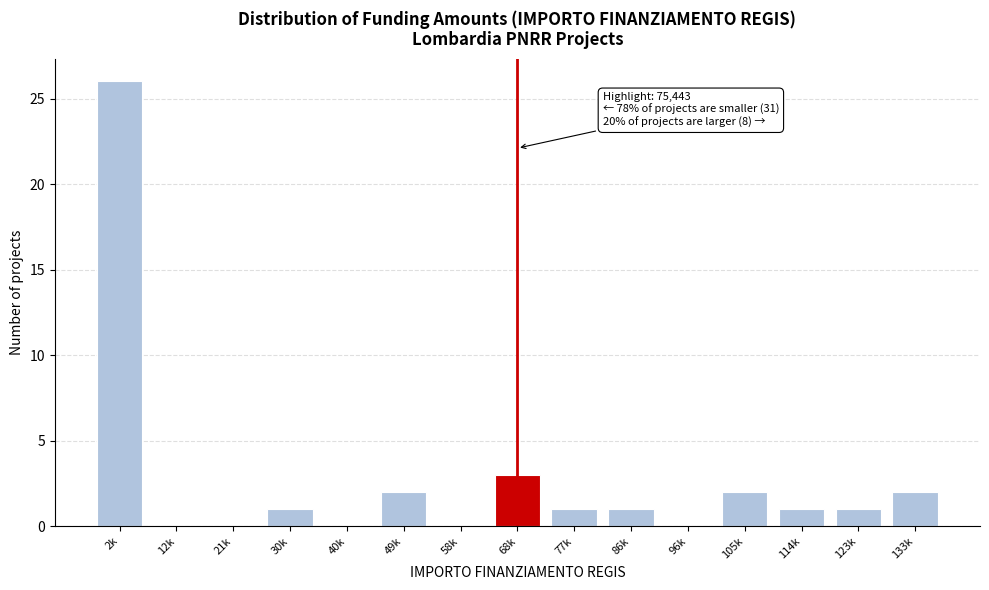

Reading right to left, list all the values displayed in this chart.

133k=2	123k=1	114k=1	105k=2	96k=0	86k=1	77k=1	68k=3	58k=0	49k=2	40k=0	30k=1	21k=0	12k=0	2k=26